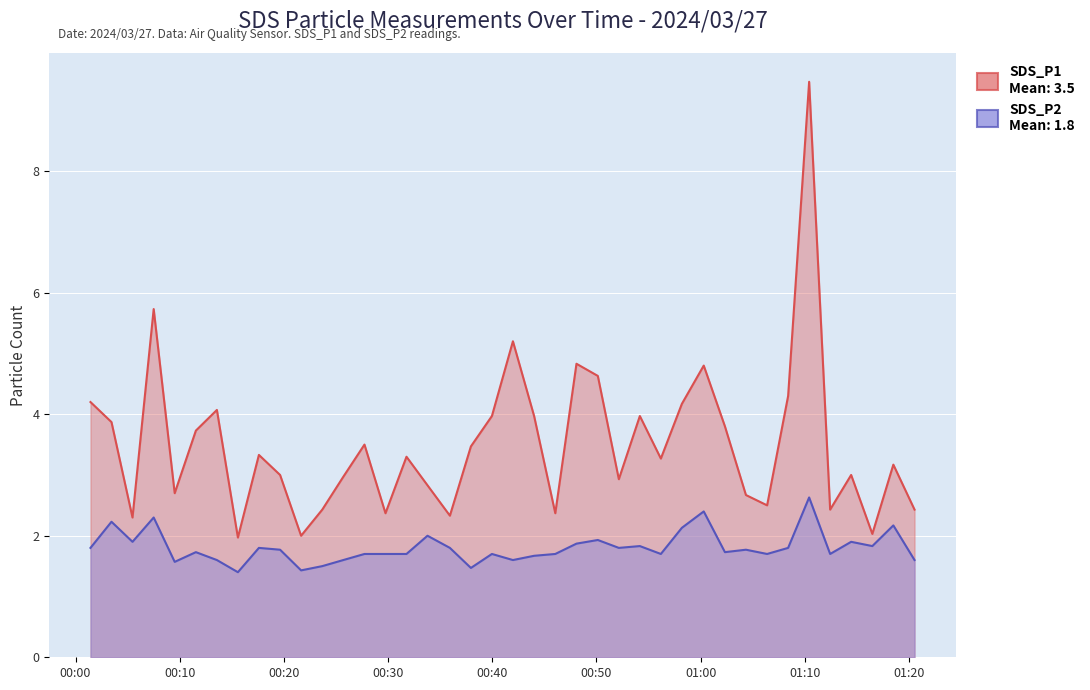

Which series changed the most between 2024/03/27 00:21:39 and 2024/03/27 00:50:08?

SDS_P1